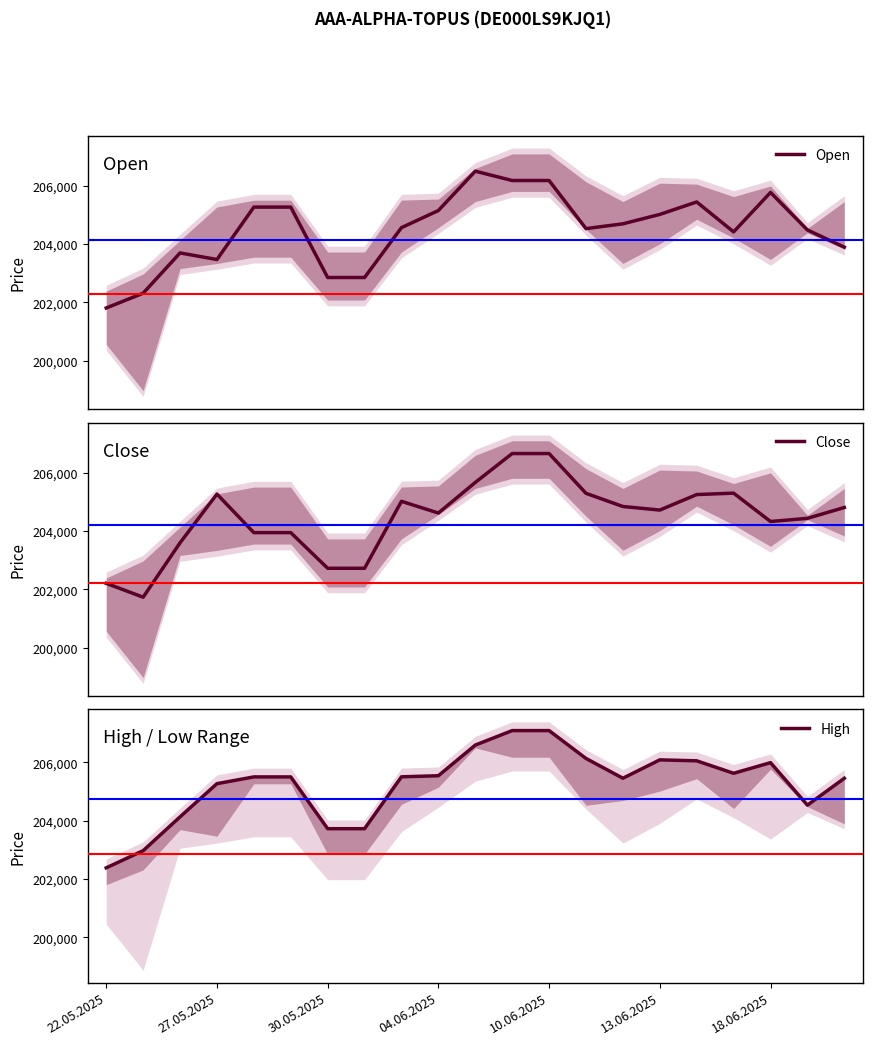

What is the value of the High point at the 16th from the left?

206087